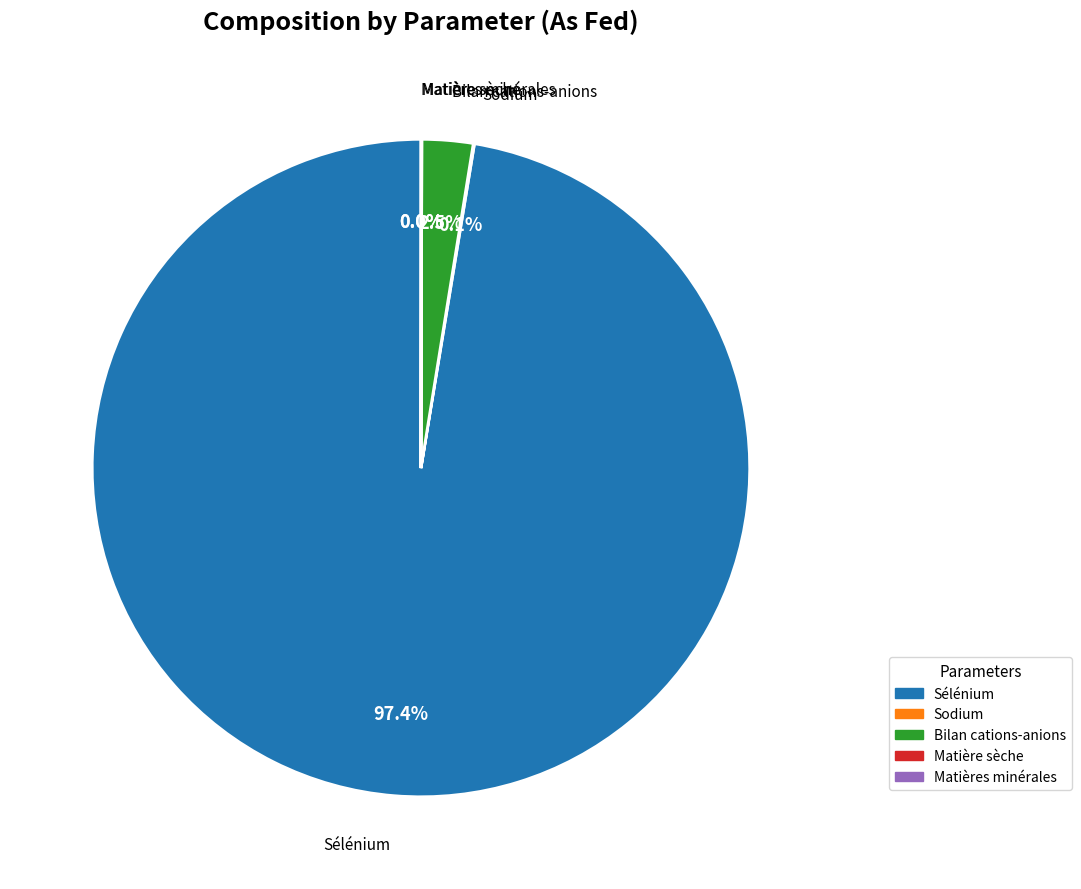

Which category accounts for the majority?

Sélénium